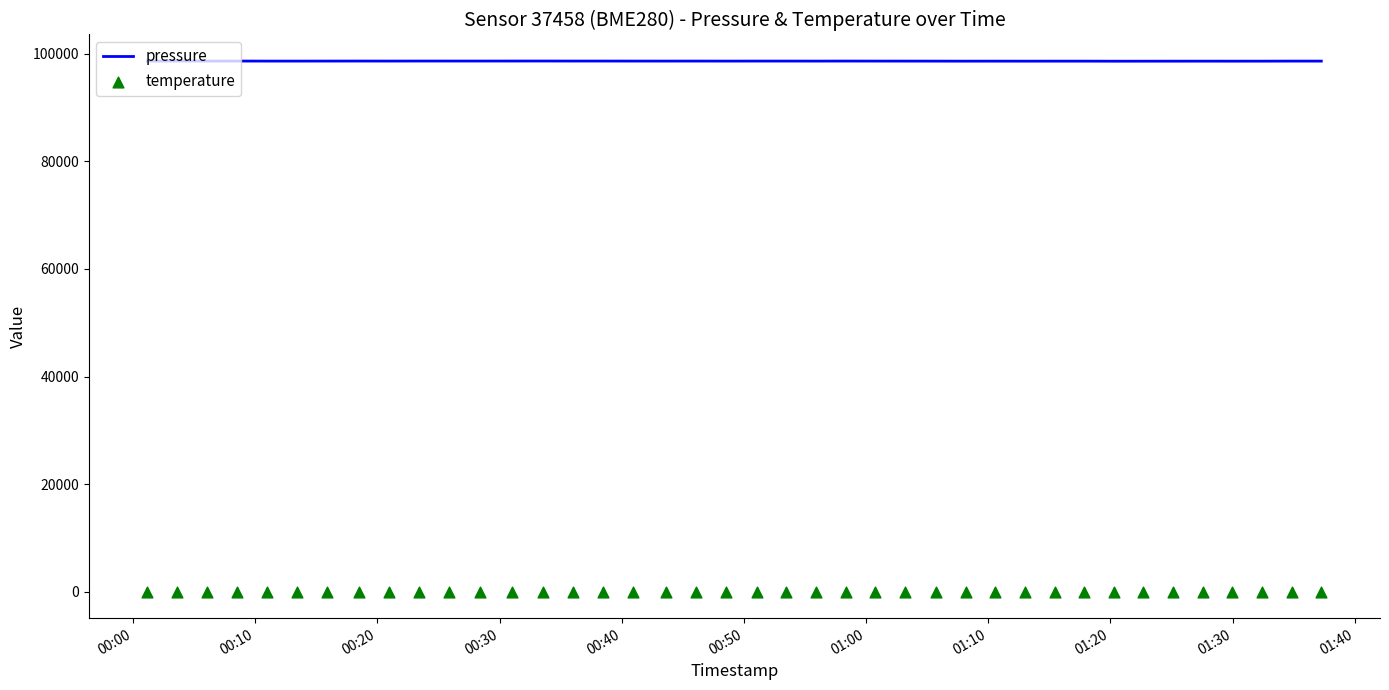

Which series contains the lowest Y value?

temperature